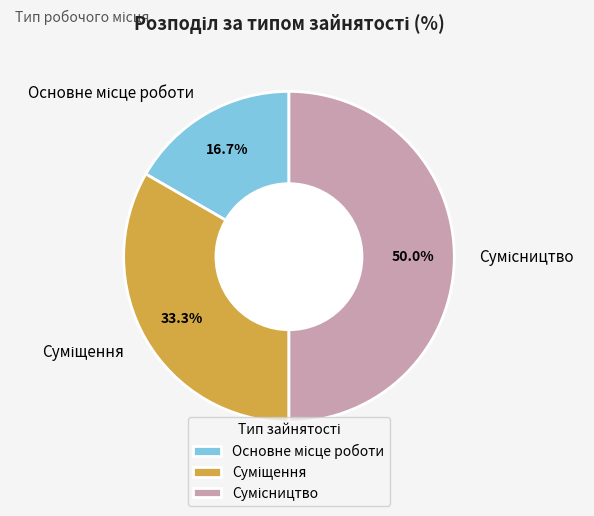

Do Основне місце роботи and Суміщення together represent more than half of the pie?

No